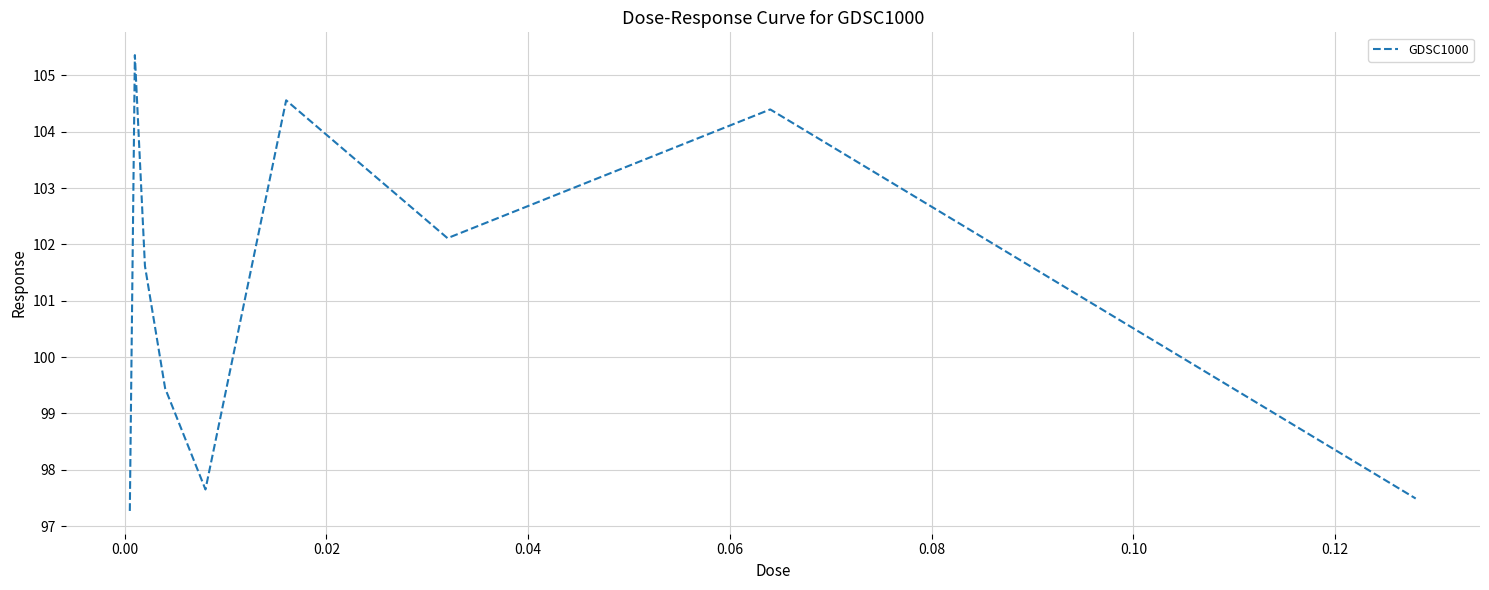

Count the number of data series in this chart.

1